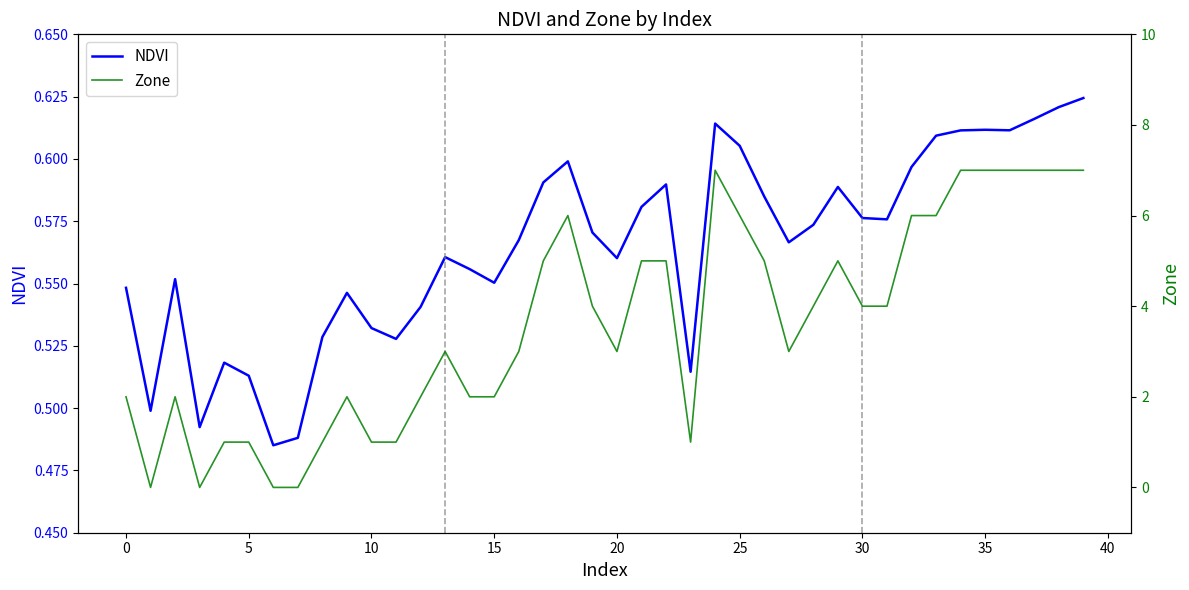

The NDVI series shows 0.9 at 30. True or false?

False